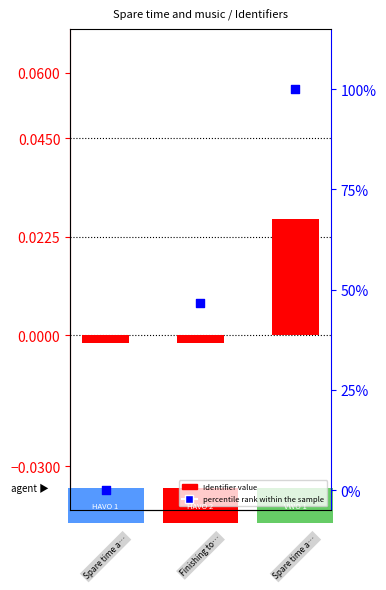

At which category is the sum across all series the highest?

2